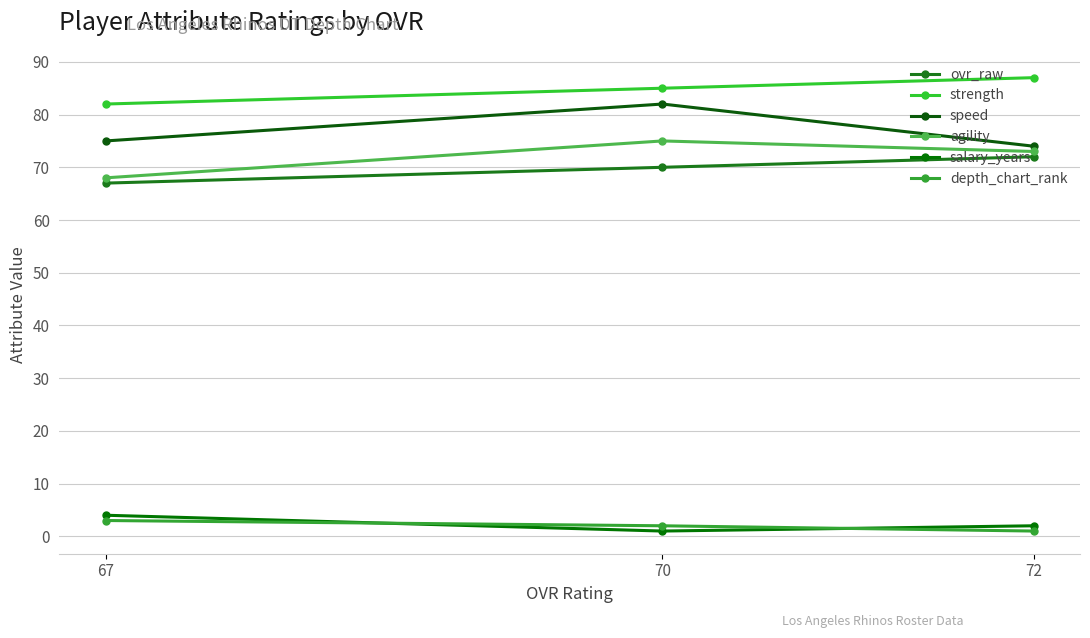

Which series has the widest spread of values?

speed